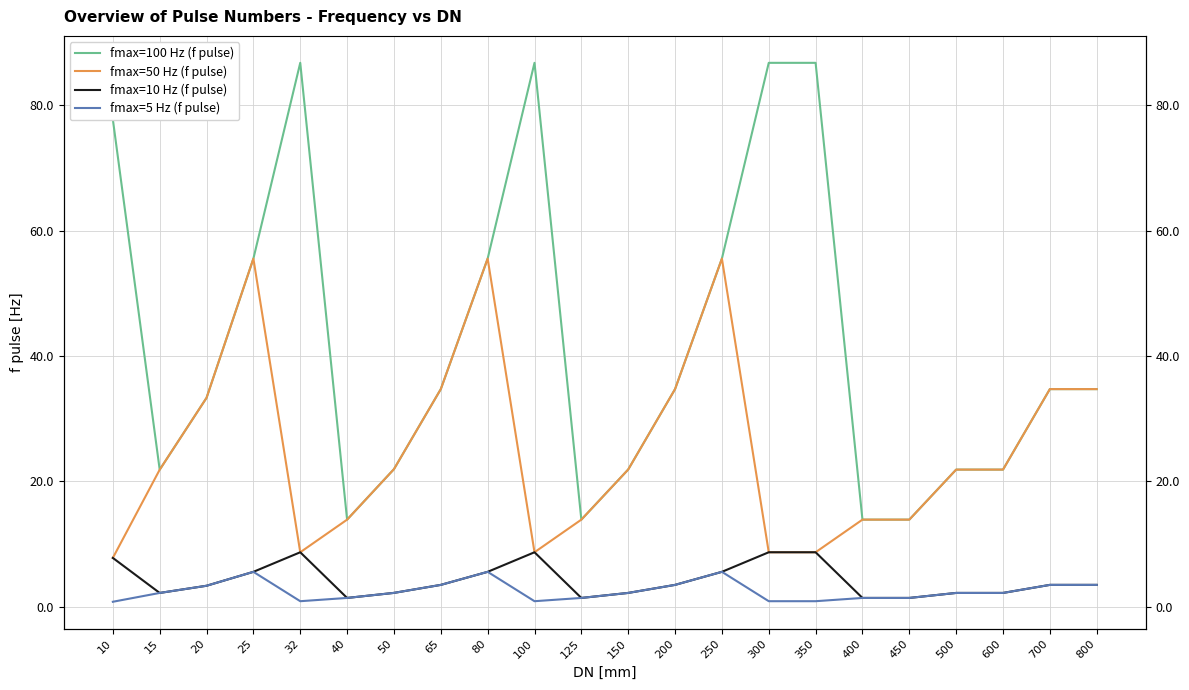

List the series in order of their peak value, lowest first.

fmax=5 Hz (f pulse), fmax=10 Hz (f pulse), fmax=50 Hz (f pulse), fmax=100 Hz (f pulse)